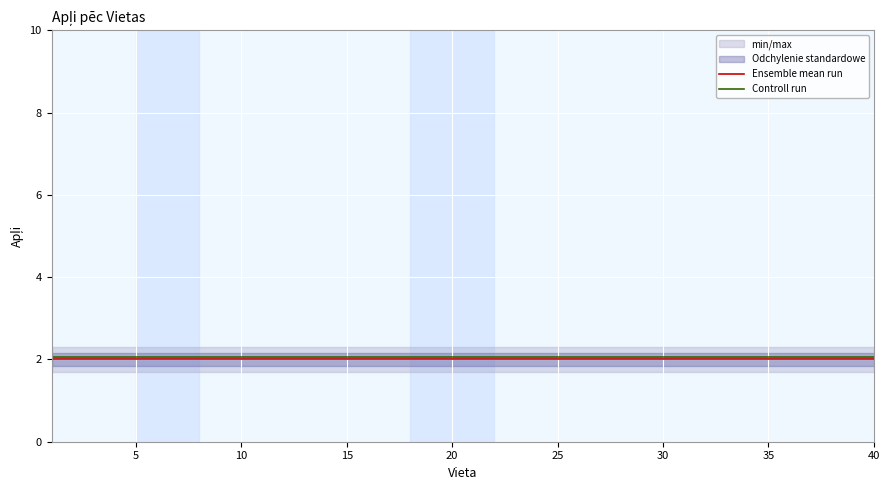

What is the highest value of the Ensemble mean run series?

2.0